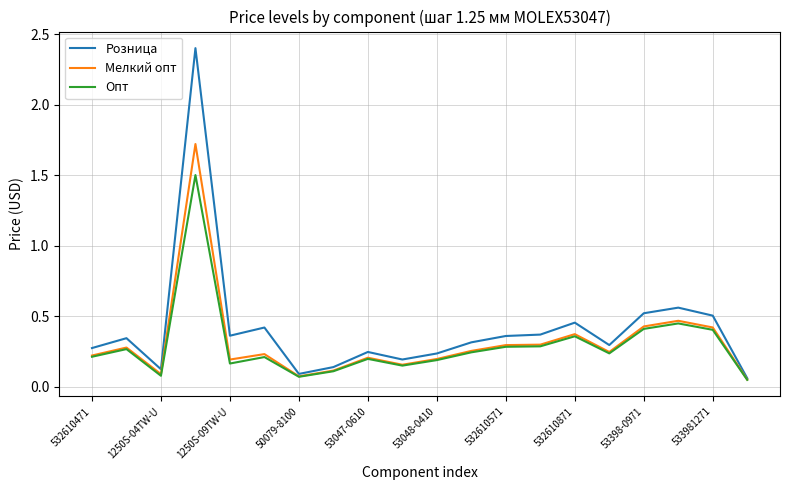

What is the maximum value shown in the chart?

2.4